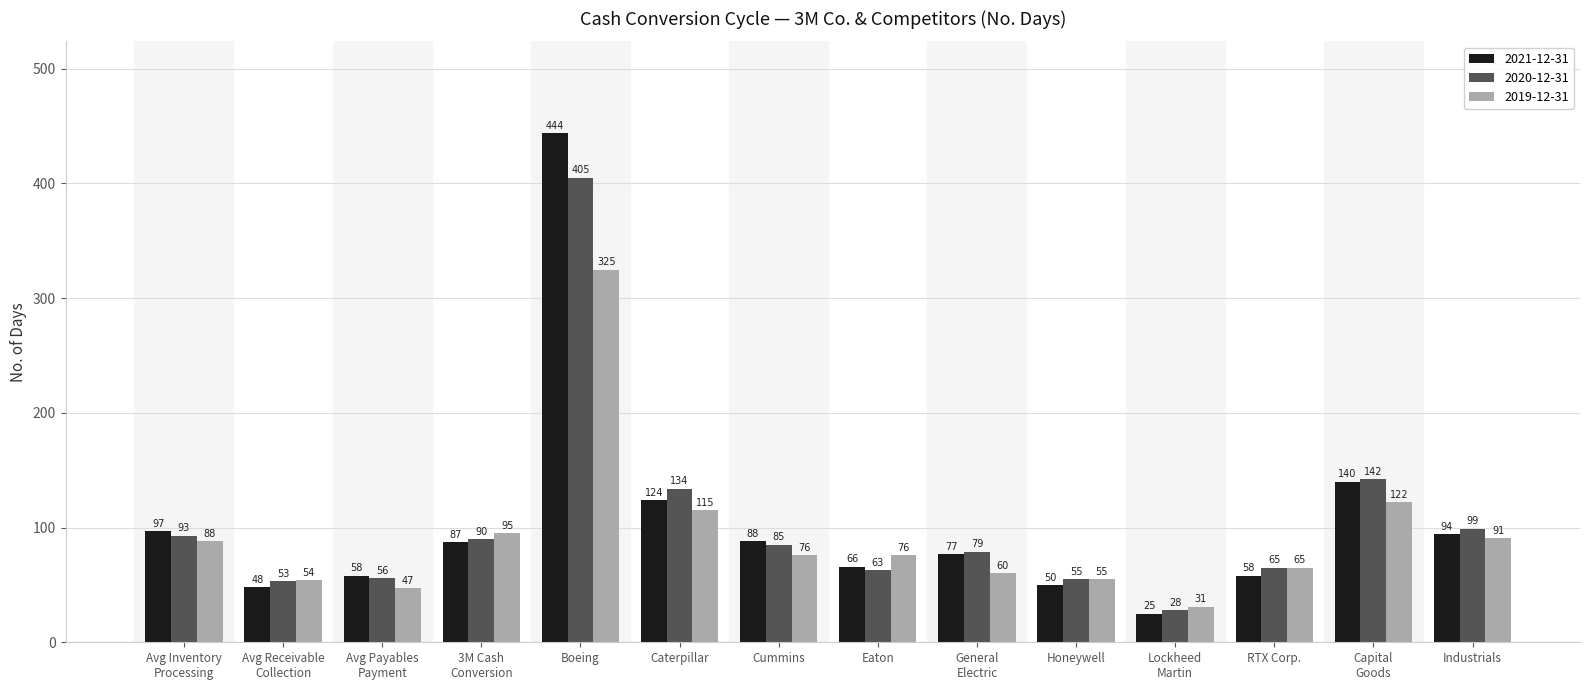

What position from the right is Eaton?

7